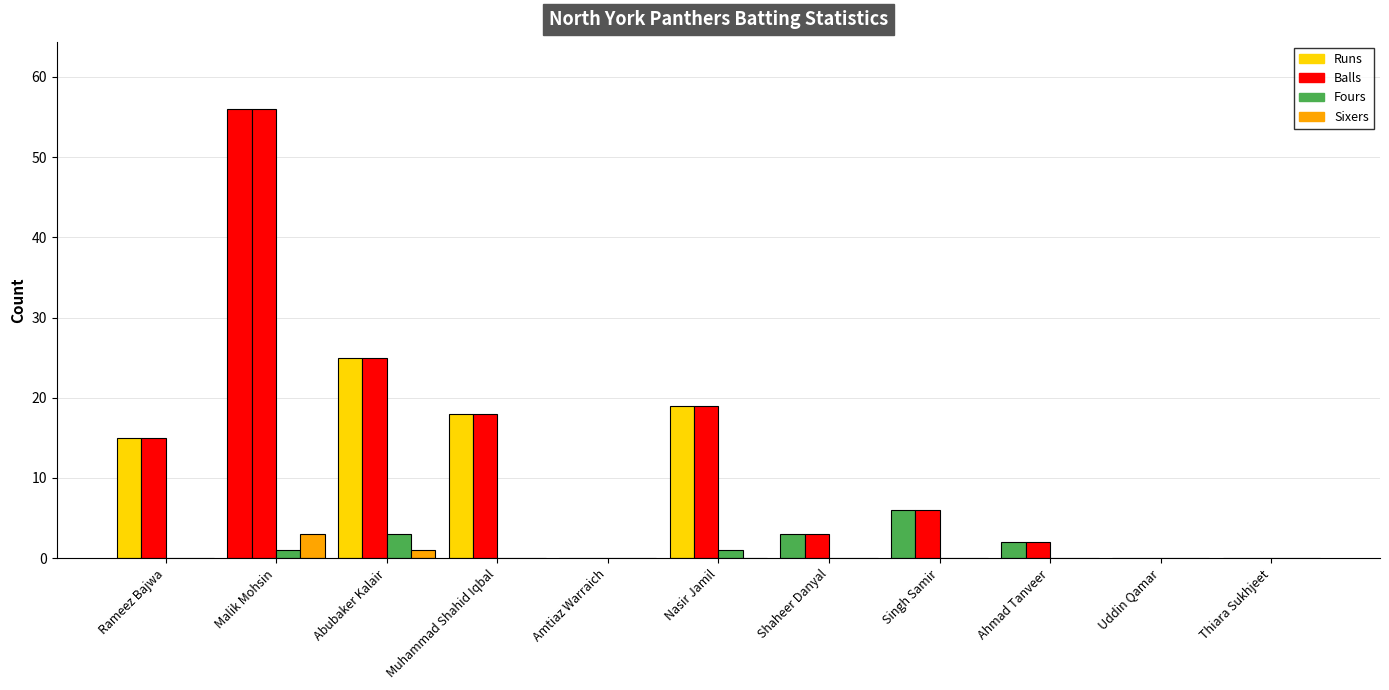

Reading left to right, transcribe all the data shown in this chart.

Runs: 15	56	25	18	0	19	3	6	2	0	0
Balls: 15	56	25	18	0	19	3	6	2	0	0
Fours: 0	1	3	0	0	1	0	0	0	0	0
Sixers: 0	3	1	0	0	0	0	0	0	0	0